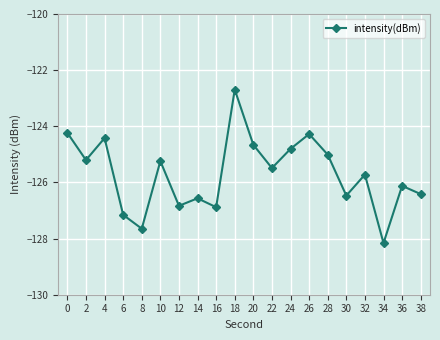

What is the value of the 9th point from the left?

-126.9